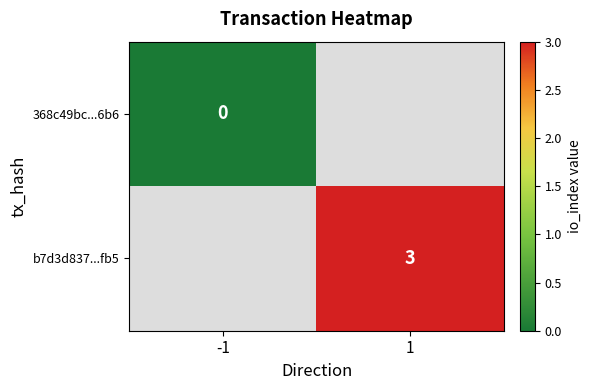

The value of b7d3d837...fb5 at 1 is 3. True or false?

True